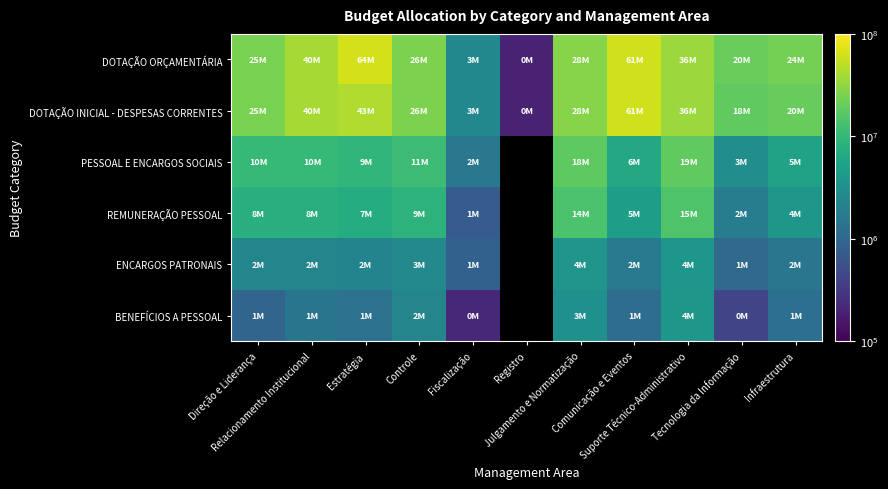

How many values in the DOTAÇÃO INICIAL - DESPESAS CORRENTES series are below 25516751?

5